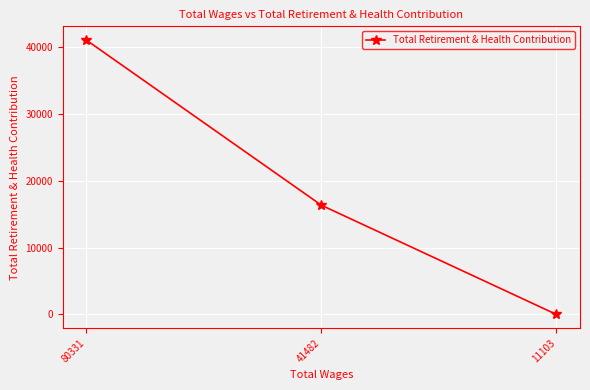

What is the difference between the maximum and minimum values?

41069